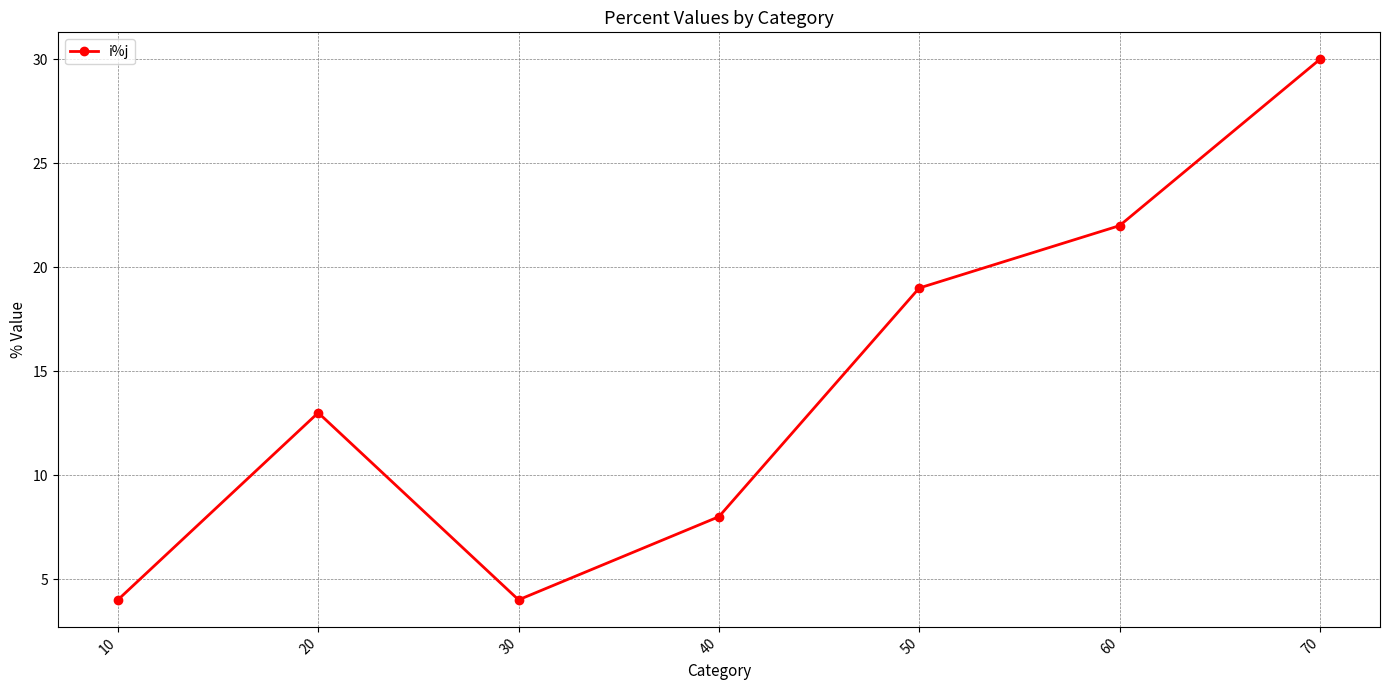

How many points are higher than both their immediate neighbors (excluding endpoints)?

1